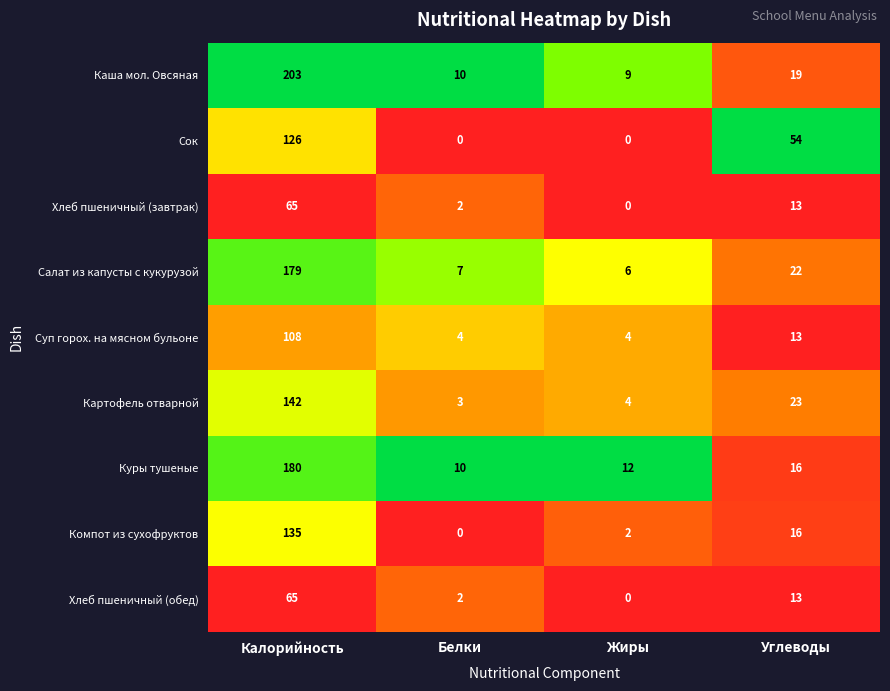

True or false: Хлеб пшеничный (обед) has a value of 8 at Углеводы.

False